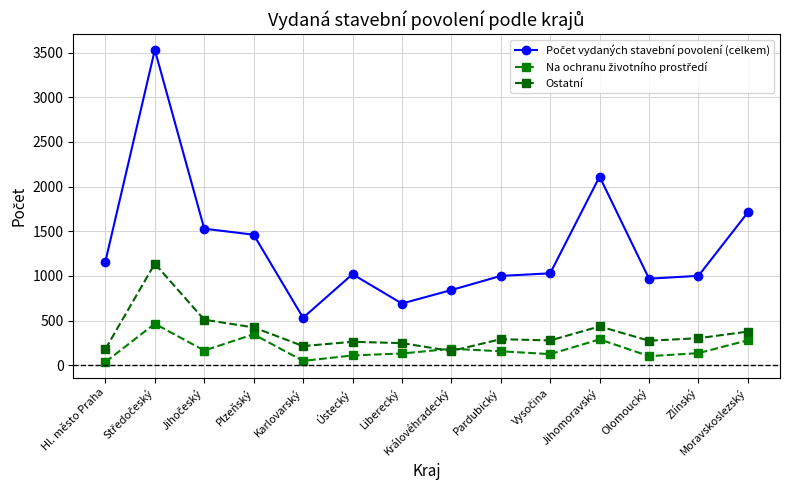

How many values in the Ostatní series are below 293?

7